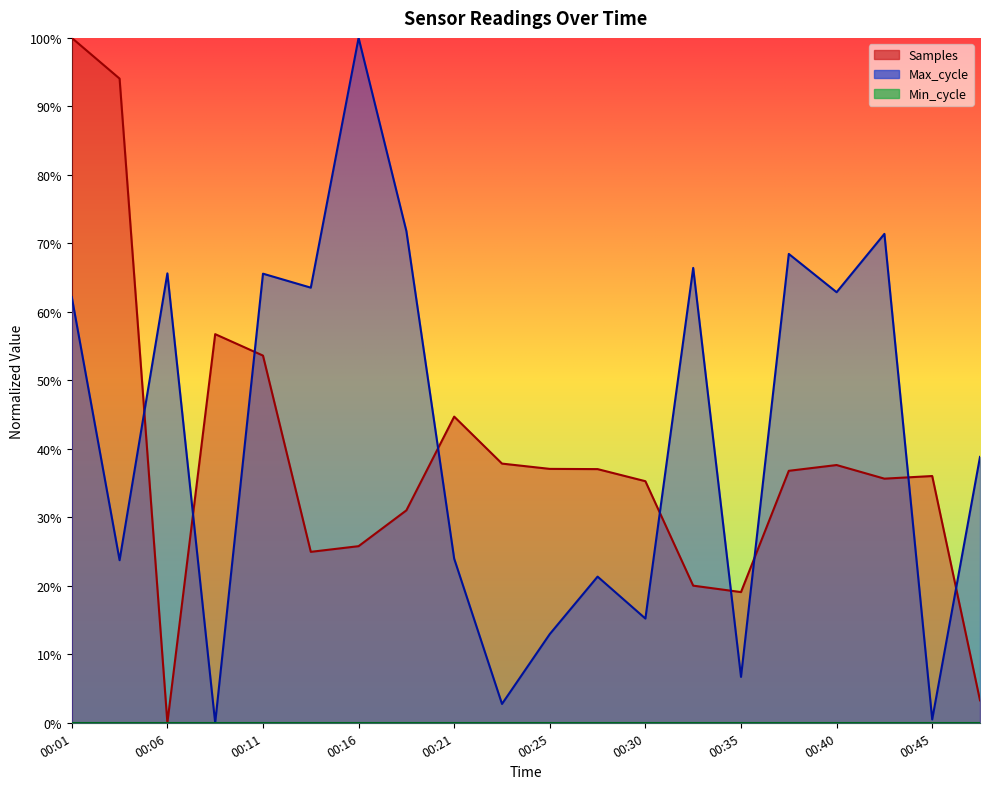

Does the chart display data point markers on the line(s)?

No